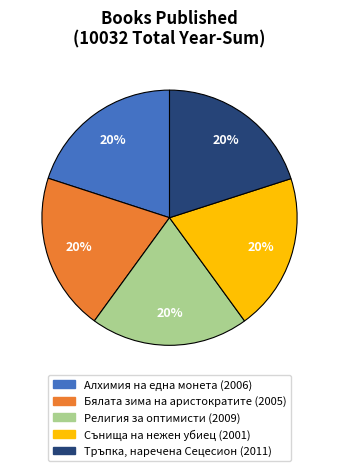

Combined, do Алхимия на една монета (2006) and Бялата зима на аристократите (2005) account for over 50%?

No